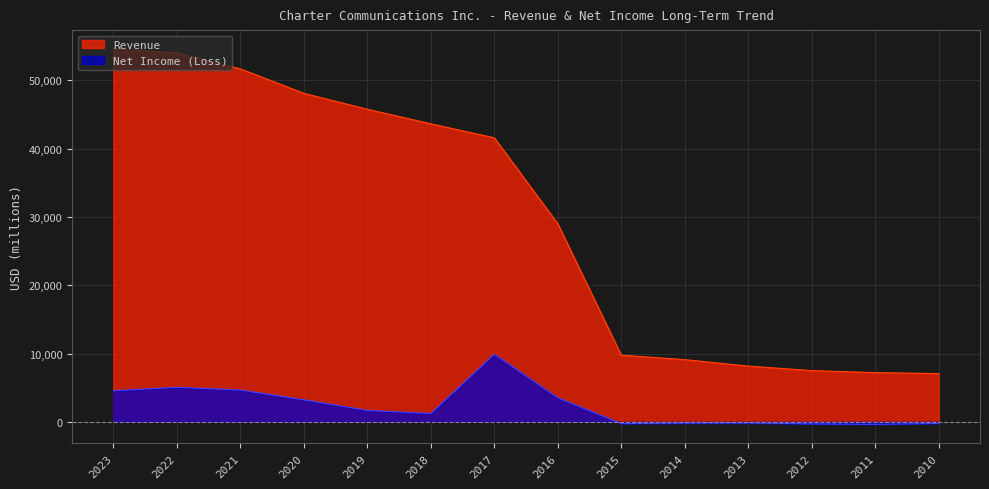

At which label is Revenue closest to 30833?

2016